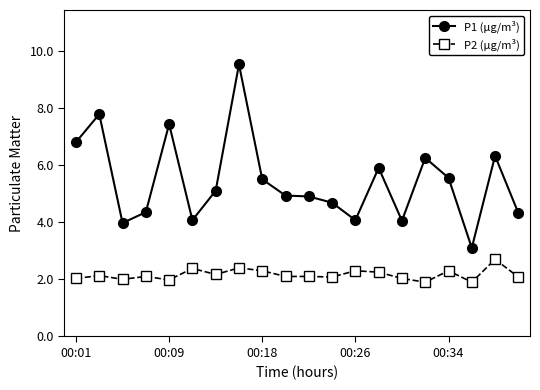

True or false: P1 (µg/m³) has more than 1 interior local peaks.

True